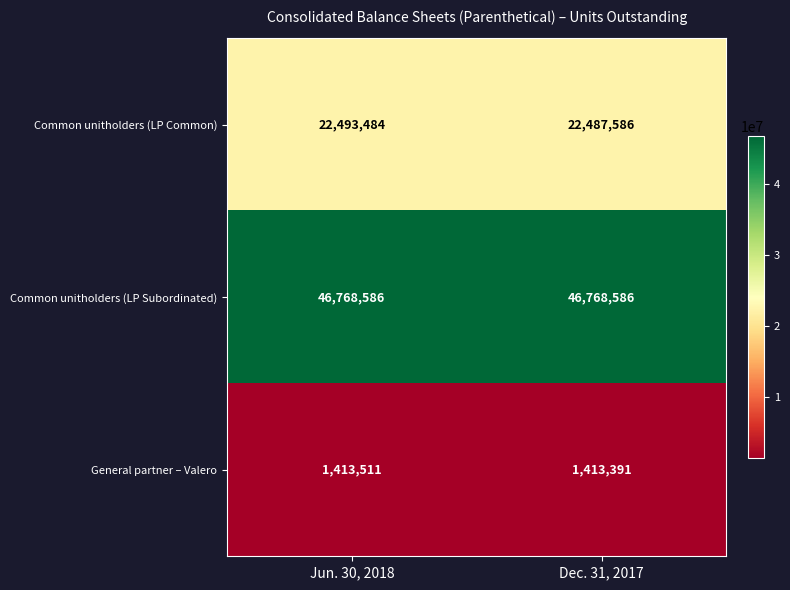

Reading left to right, transcribe all the data shown in this chart.

Common unitholders (LP Common): Jun. 30, 2018=22493484	Dec. 31, 2017=22487586
Common unitholders (LP Subordinated): Jun. 30, 2018=46768586	Dec. 31, 2017=46768586
General partner – Valero: Jun. 30, 2018=1413511	Dec. 31, 2017=1413391